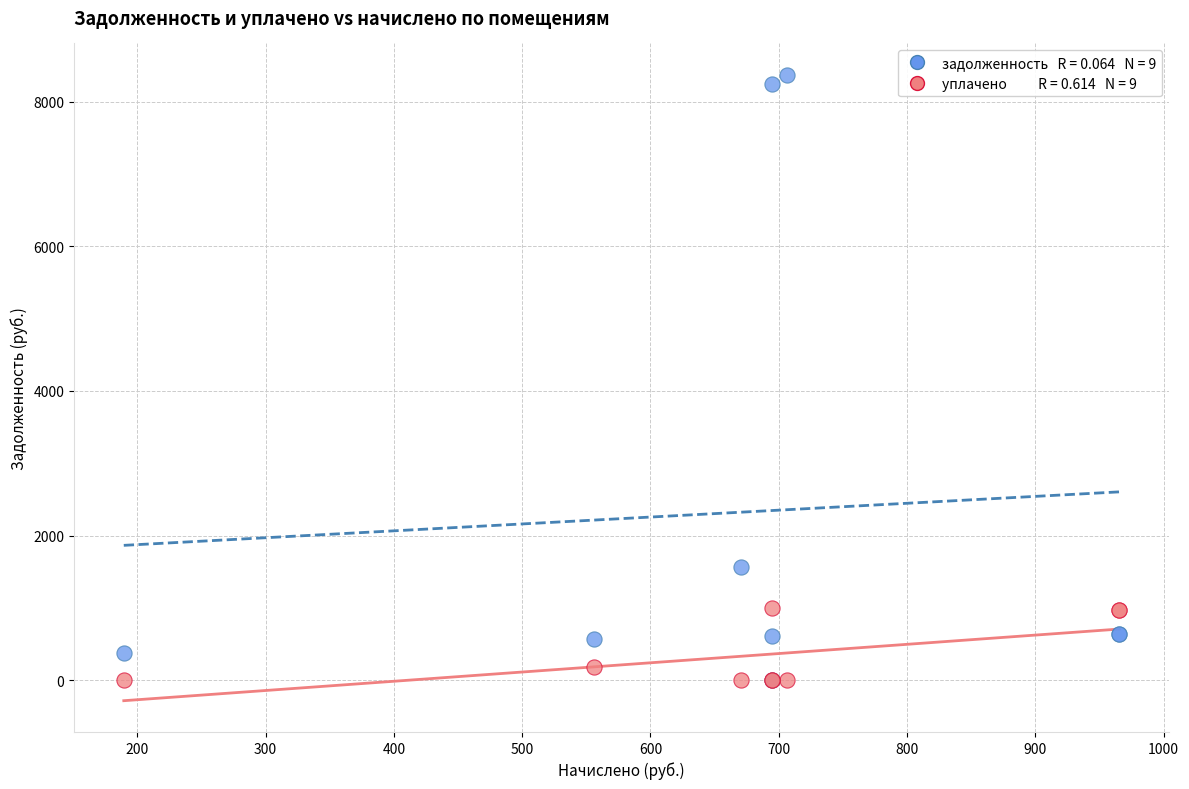

Across all series, what Y value is closest to 4185?

1565.3